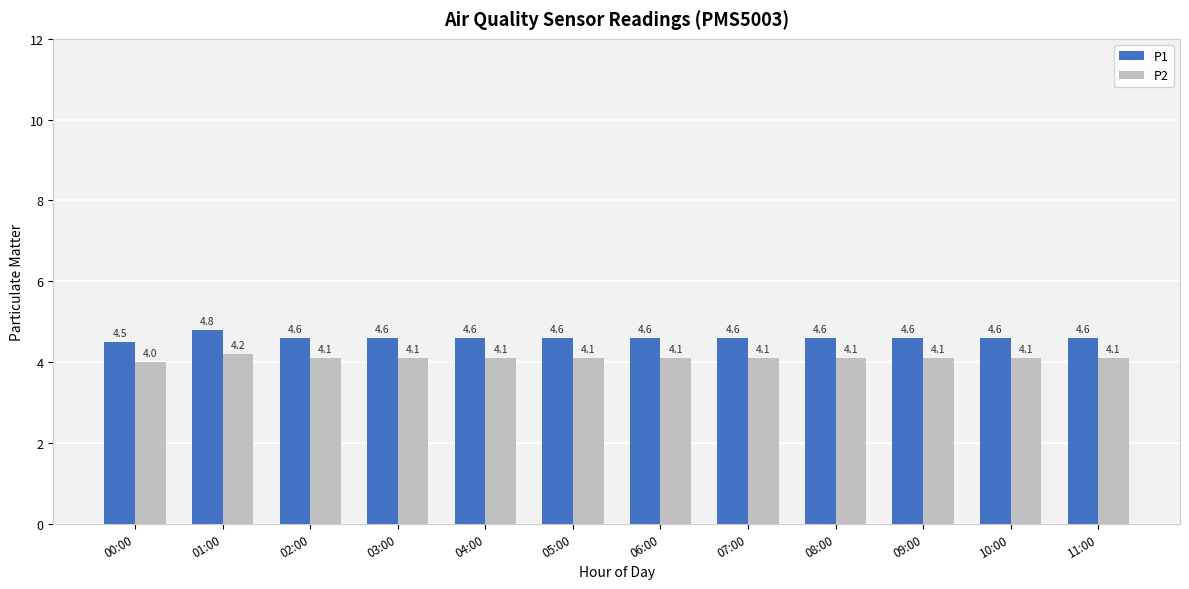

Count the P1 values in the range 4 to 5.

12